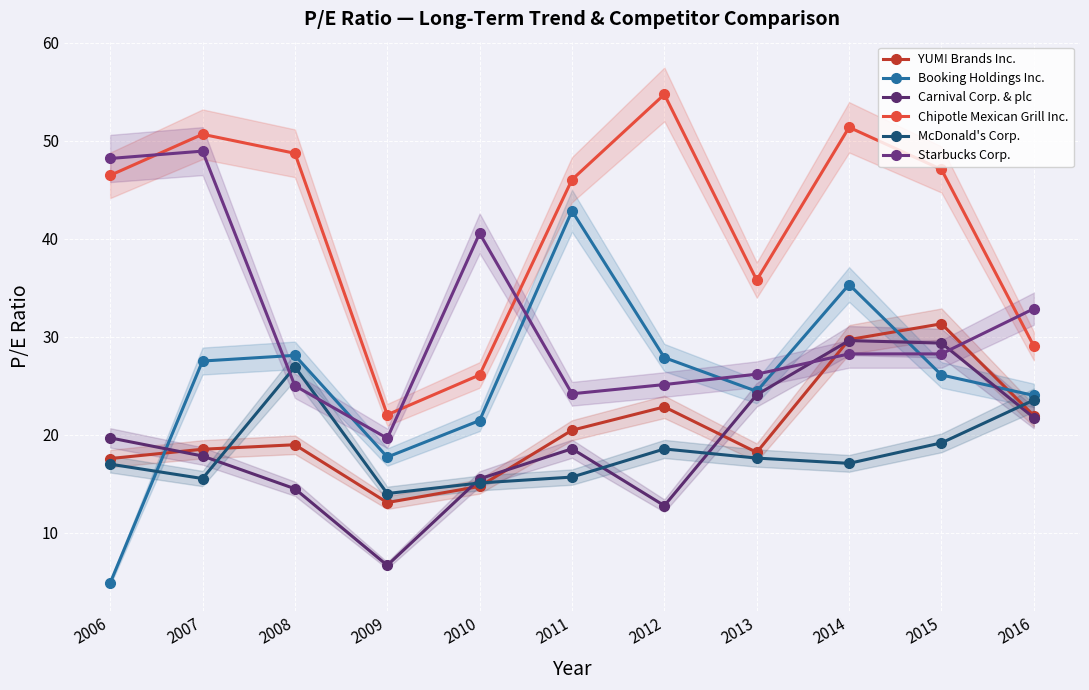

How many lines are shown in the chart?

6